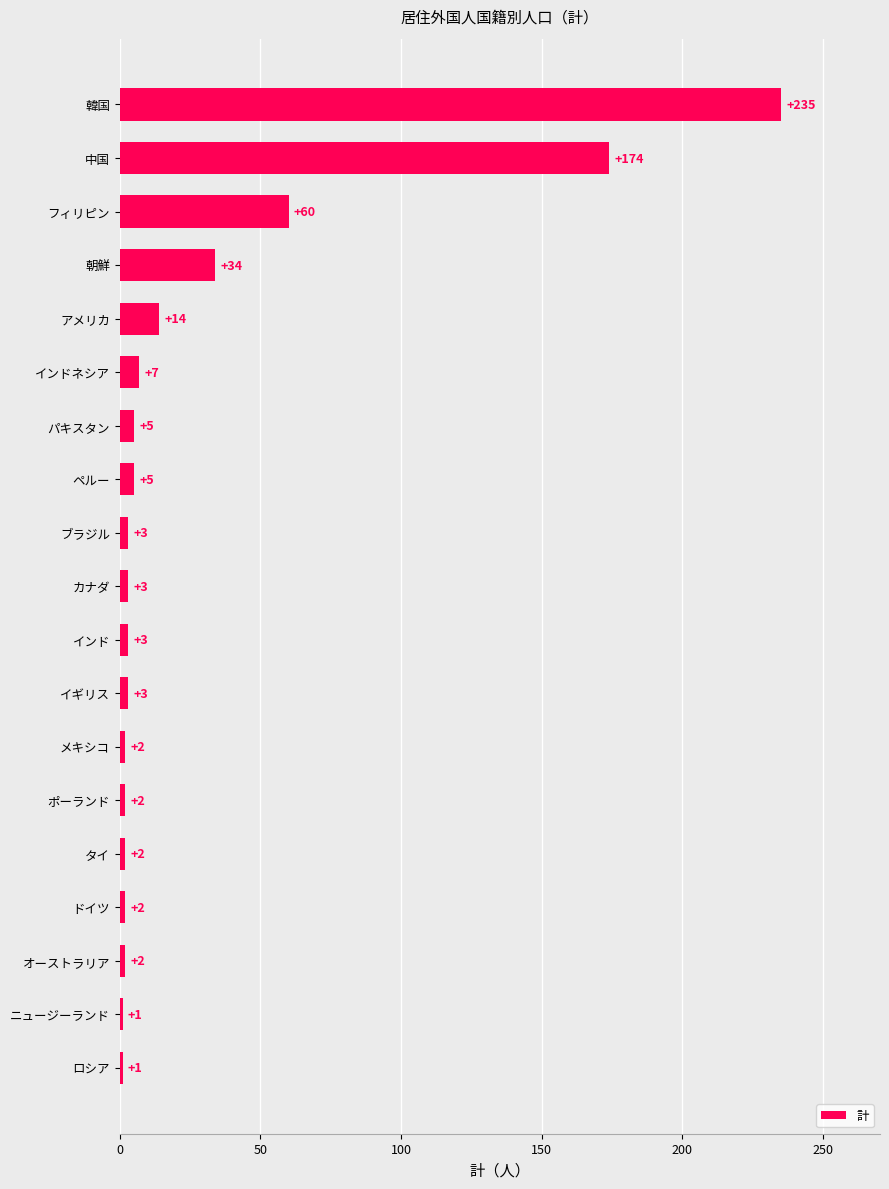

How many data points are less than 3?

7